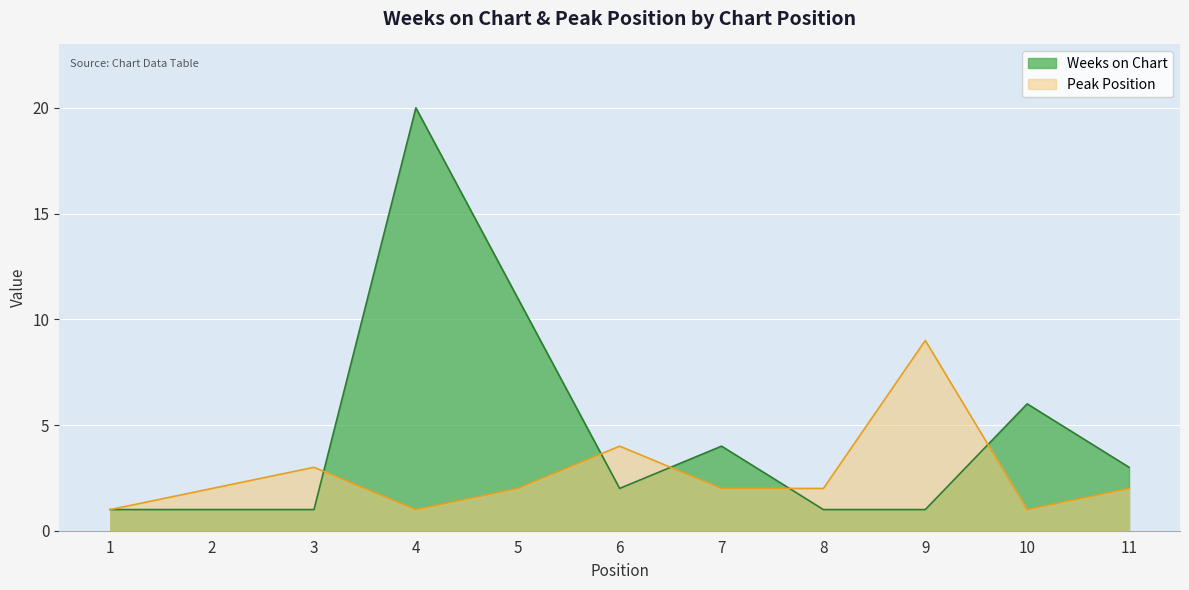

What is the maximum value shown in the chart?

20